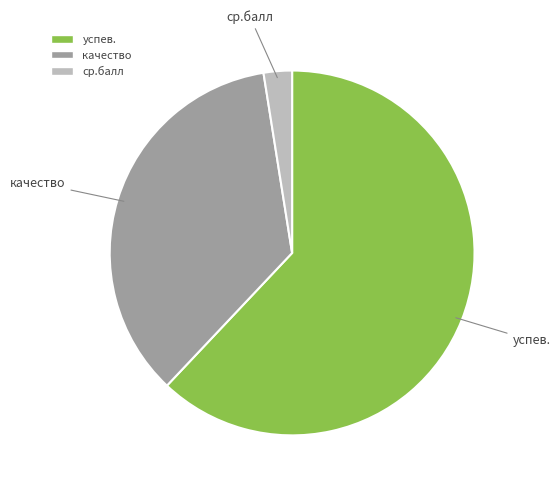

Which category has the biggest portion of the pie?

успев.